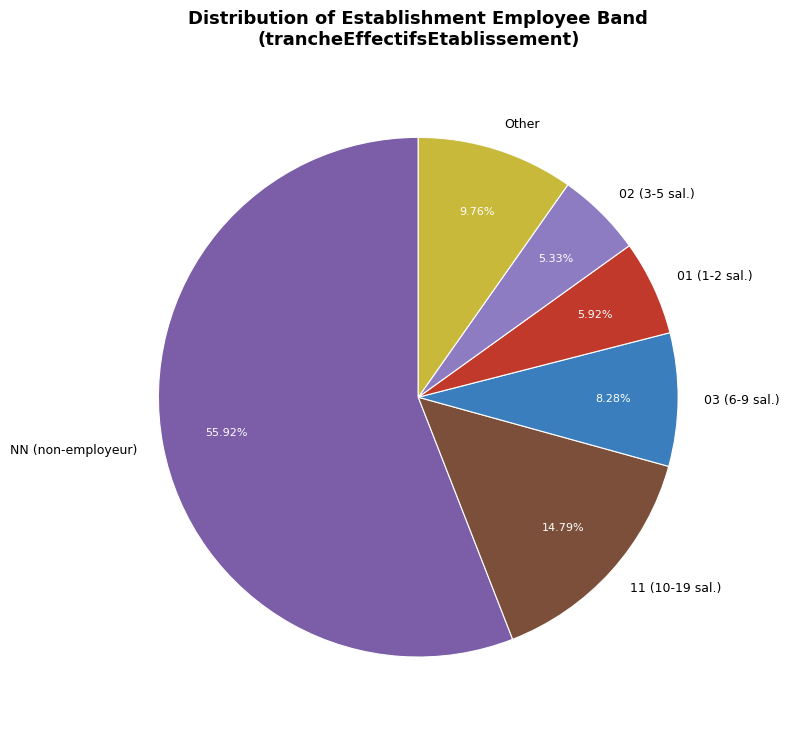

Count the number of slices in the pie.

6